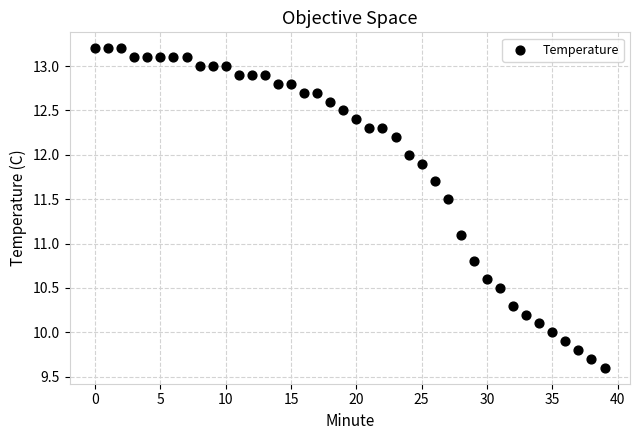

What is the range of Y values (max minus min)?

3.6